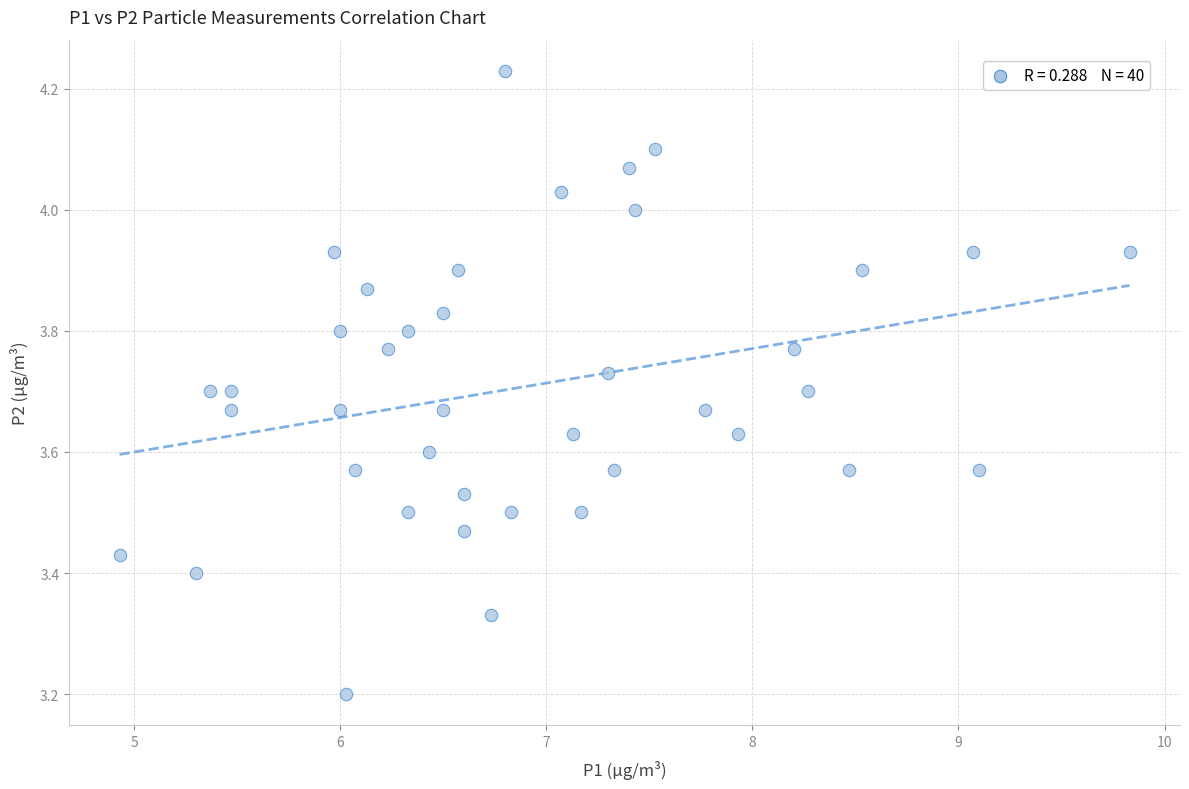

What Y value in the scatter plot is closest to 3?

3.2